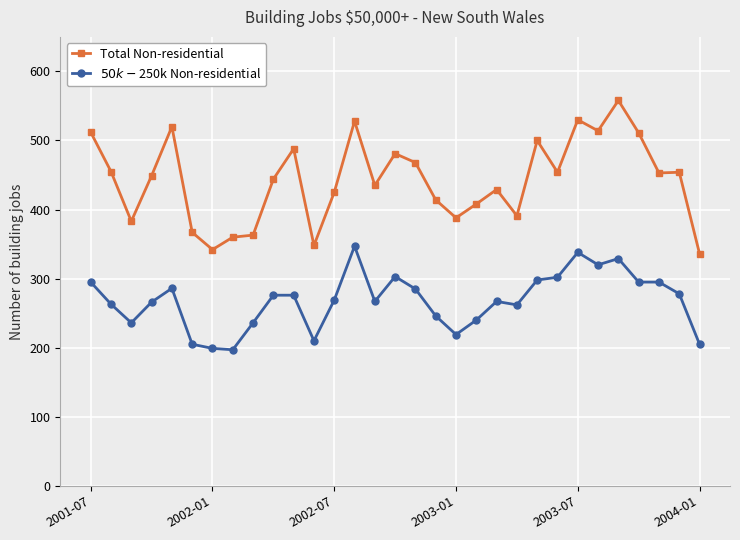

True or false: Total Non-residential has more than 1 interior local peaks.

True